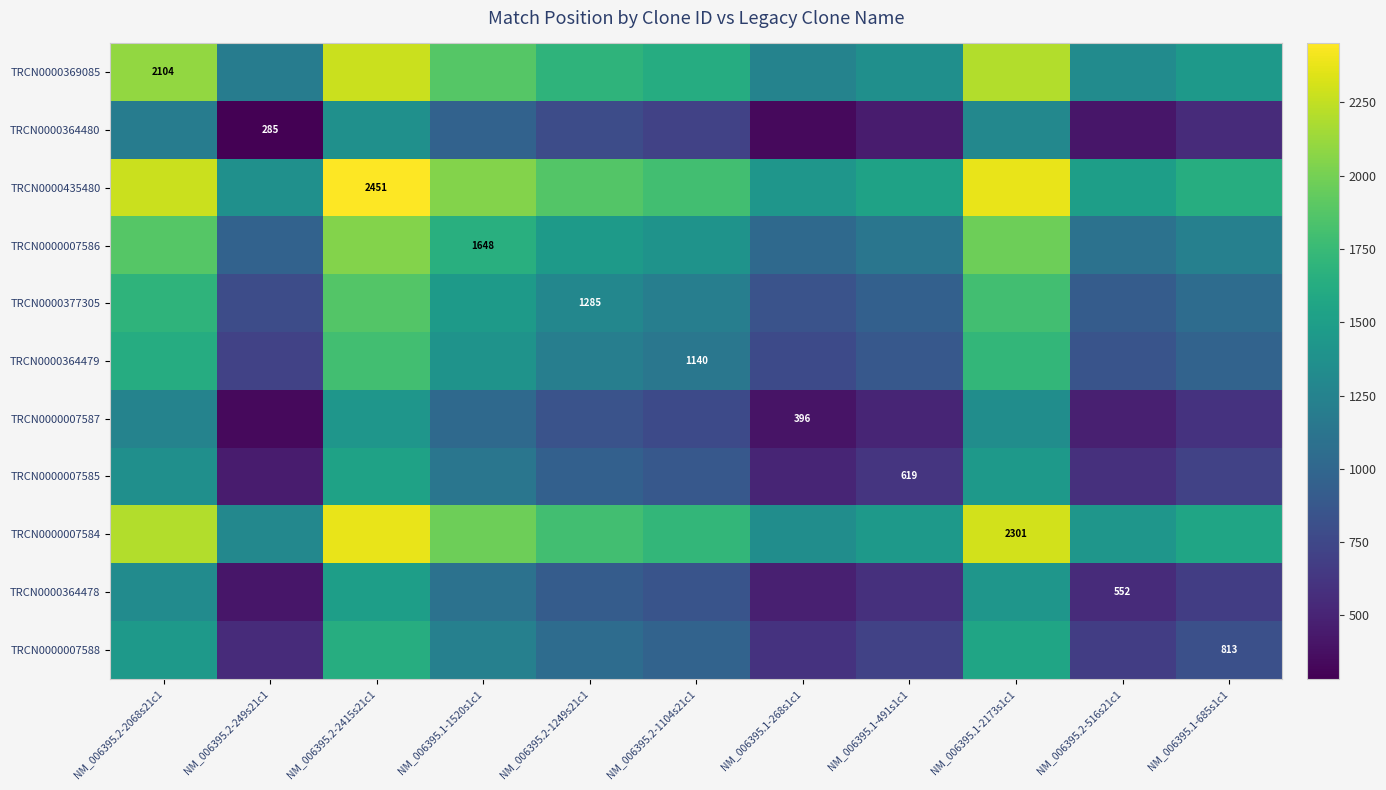

Is the value of TRCN0000369085 at NM_006395.1-685s1c1 greater than the value of TRCN0000364478 at NM_006395.2-1104s21c1?

Yes